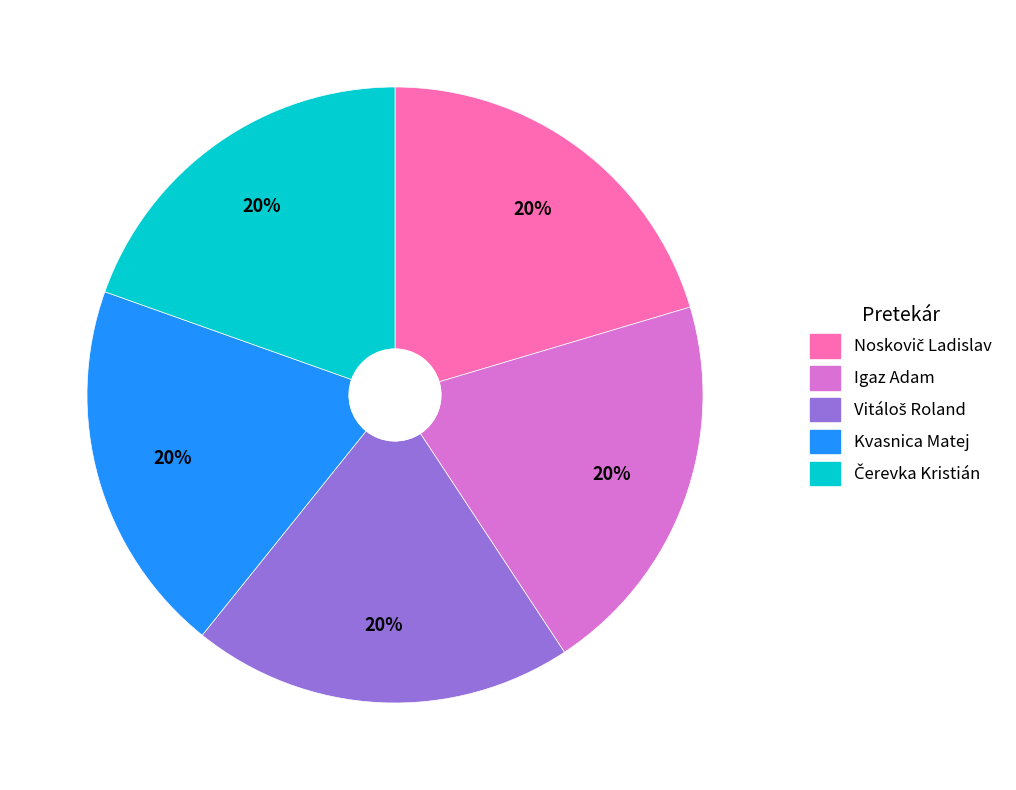

To the nearest percent, what is the average slice percentage?

20%